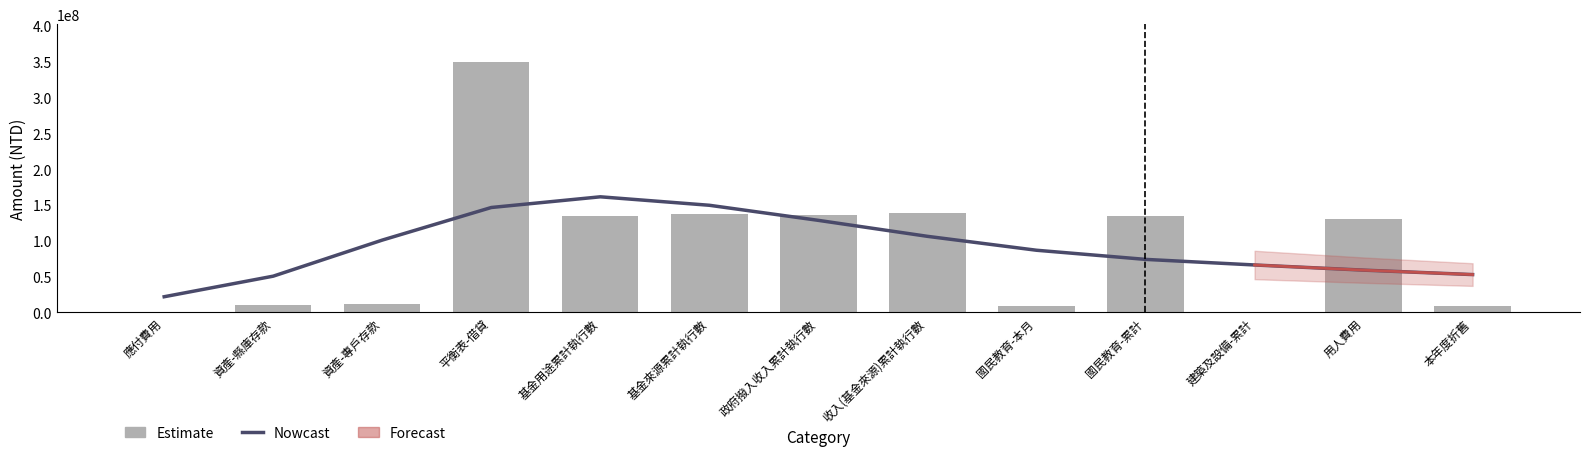

Is it true that Estimate equals 231678807.6 at 用人費用?

False